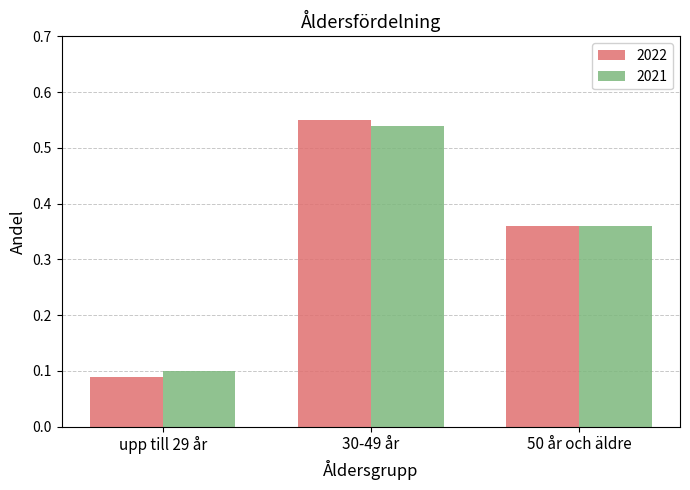

At which category is the sum across all series the highest?

30-49 år